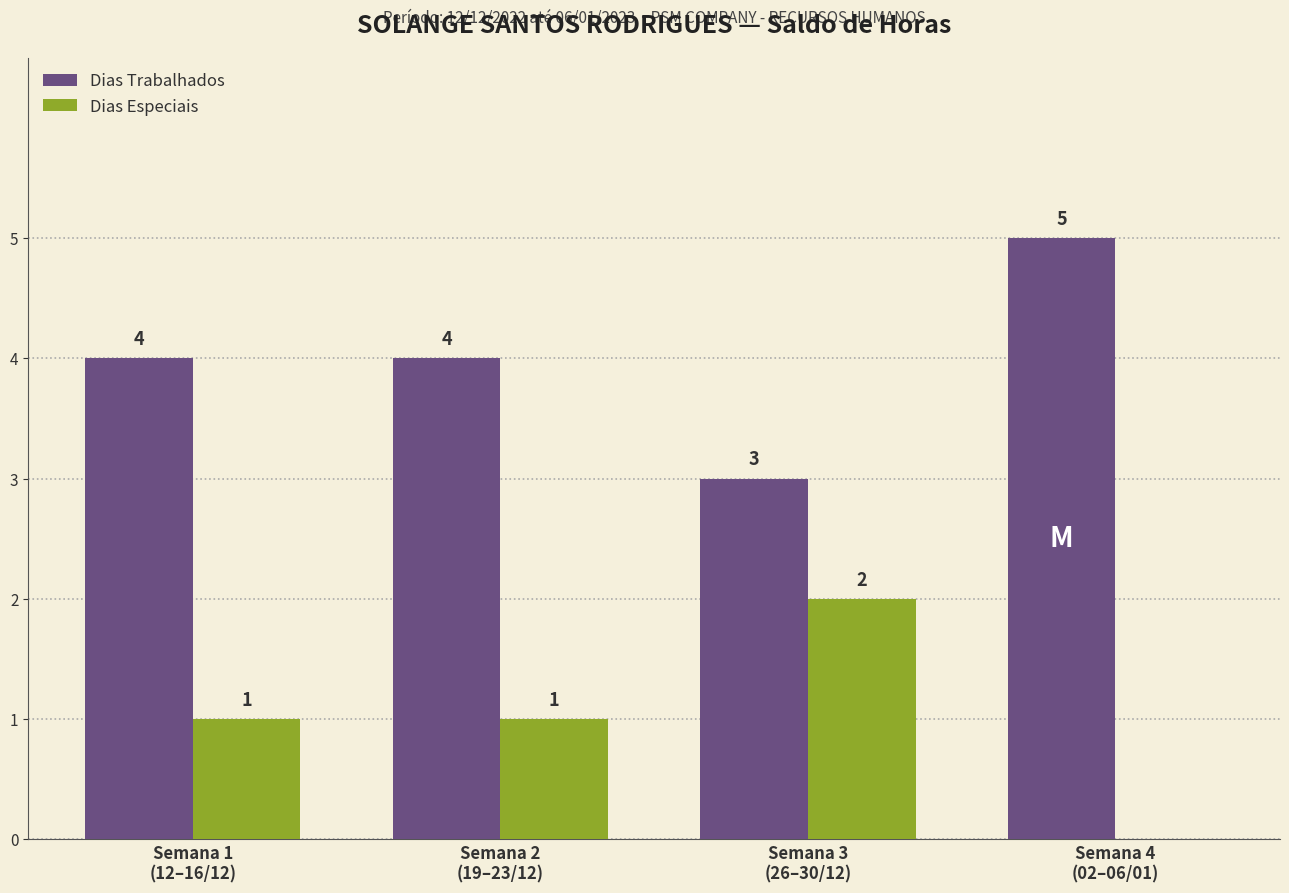

Does the chart contain stacked bars?

No